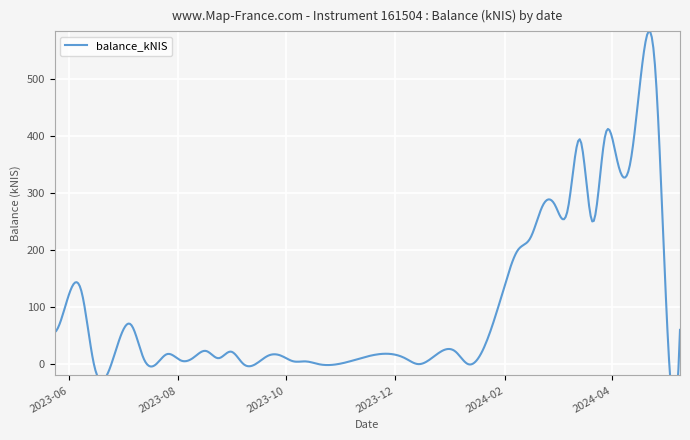

List the labels in order of value, smallest first.

2023-06-15, 2023-07-20, 2023-09-07, 2023-10-19, 2023-12-14, 2024-01-11, 2023-10-12, 2023-10-05, 2023-08-03, 2023-07-13, 2023-12-07, 2023-08-24, 2023-08-10, 2023-09-28, 2023-09-21, 2023-07-26, 2023-08-31, 2024-01-04, 2023-08-17, 2023-05-24, 2024-05-02, 2024-05-09, 2023-07-06, 2023-06-01, 2023-06-08, 2024-02-01, 2024-02-08, 2024-02-15, 2024-03-21, 2024-03-07, 2024-02-29, 2024-02-22, 2024-04-11, 2024-04-04, 2024-03-14, 2024-03-28, 2024-04-25, 2024-04-18